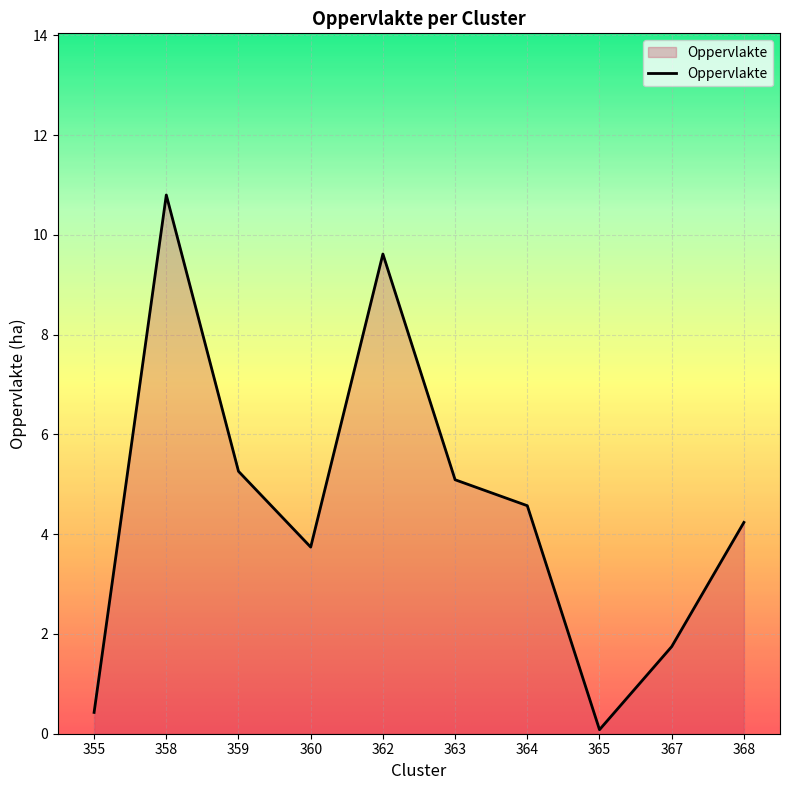

What is the sum of the values at 359 and 368?

9.5